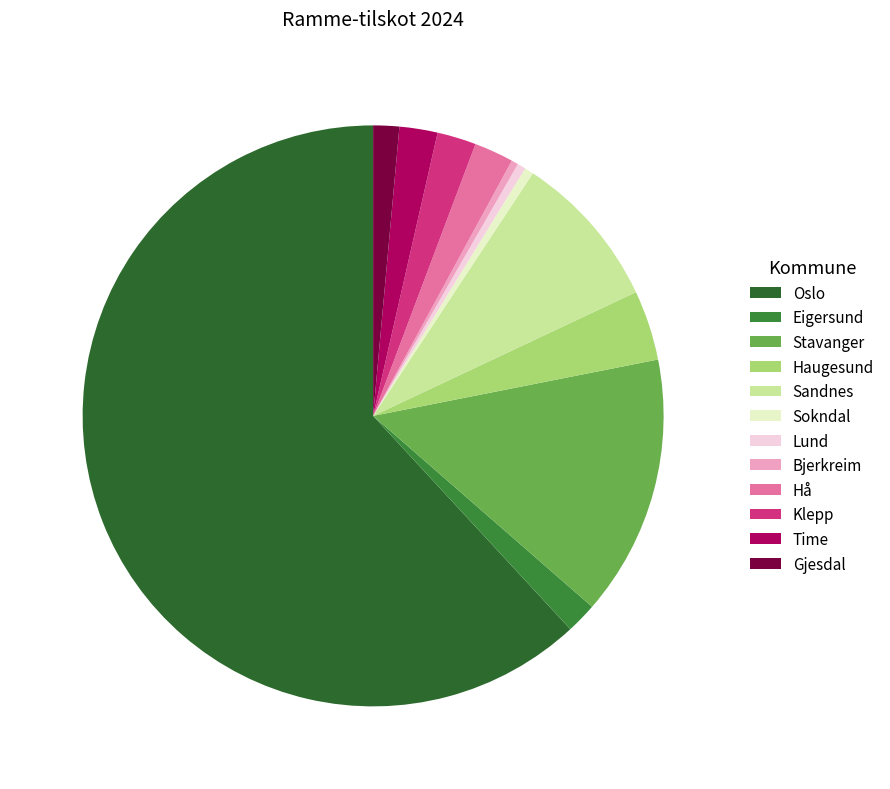

The Oslo slice represents 53% of the pie. True or false?

False